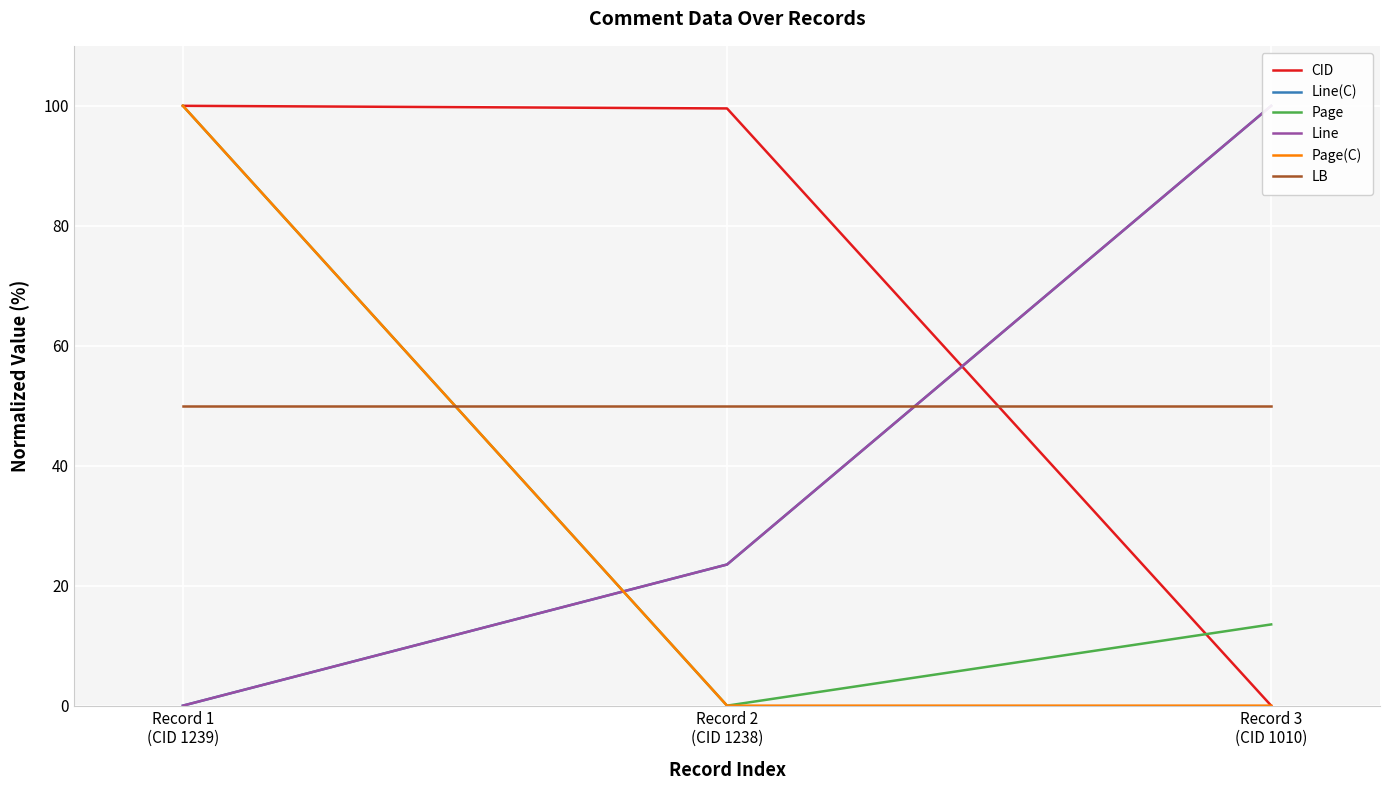

What is the value of the Page point at the 1st from the left?

100.0